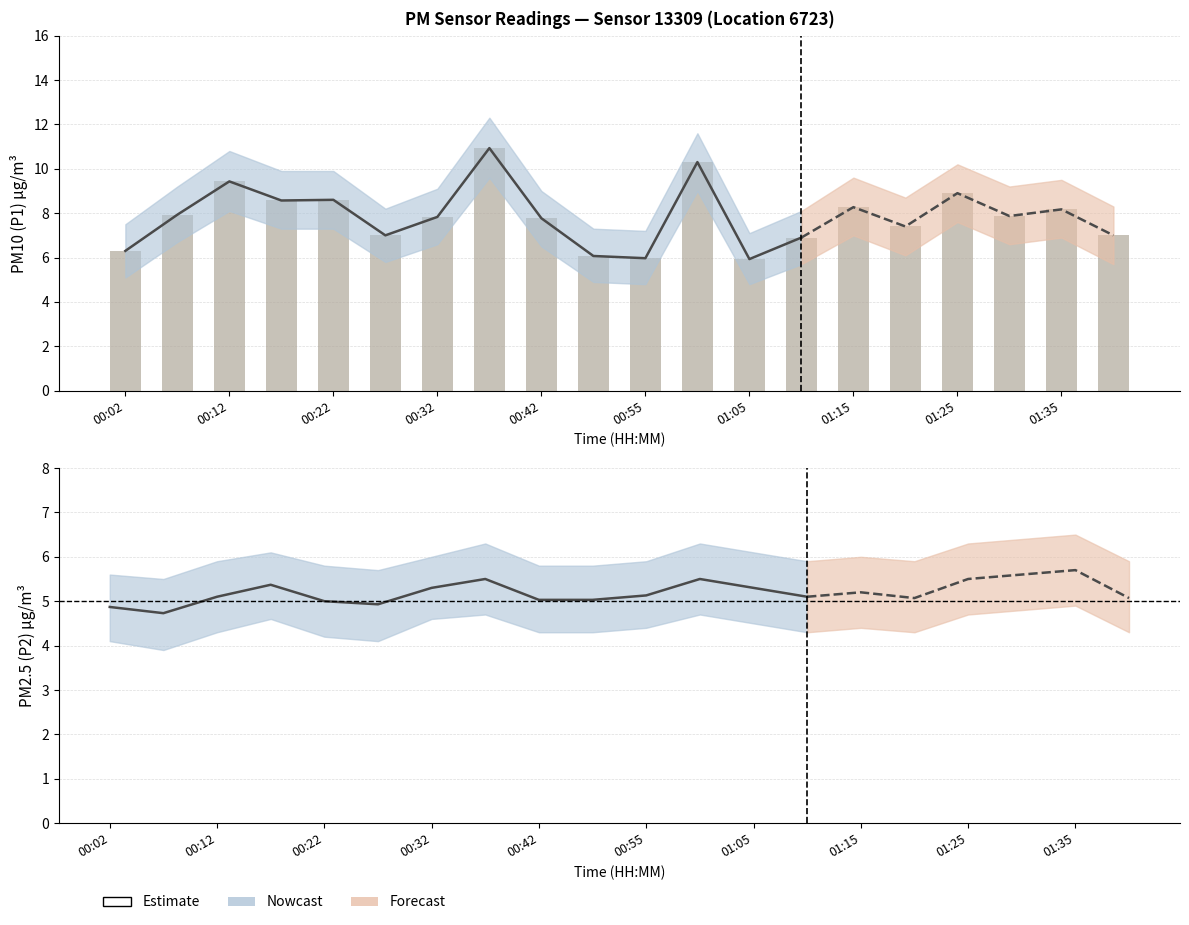

What is the minimum value shown in the chart?

5.9